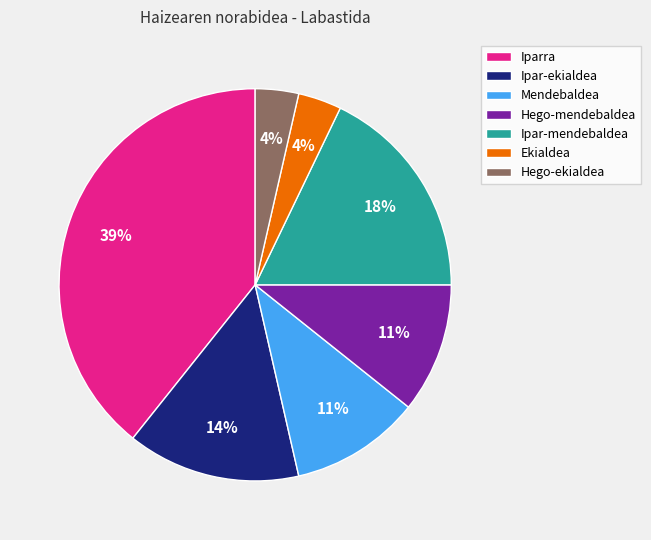

To the nearest percent, what is the combined percentage of Iparra and Ekialdea?

43%